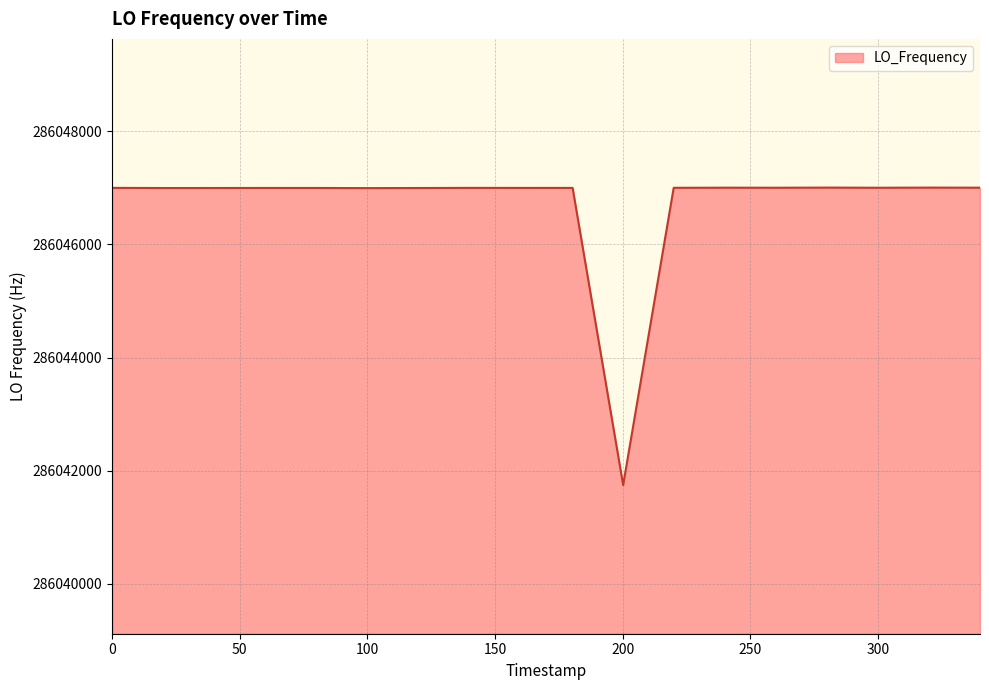

What is the difference between the maximum and minimum values?

5255.7